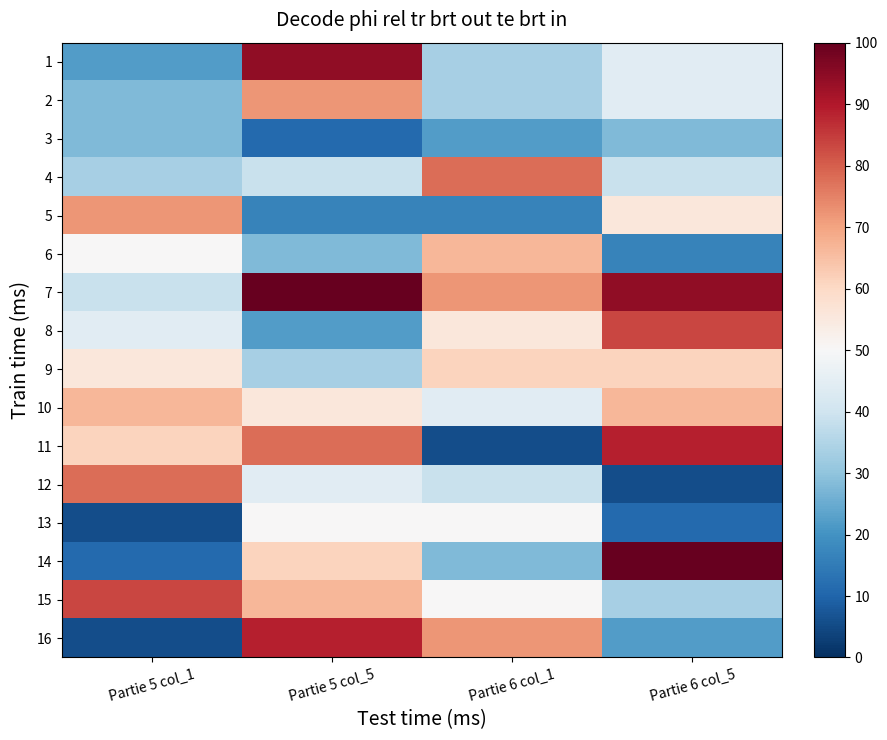

What is the total value across all series at Partie 6 col_1?

727.8